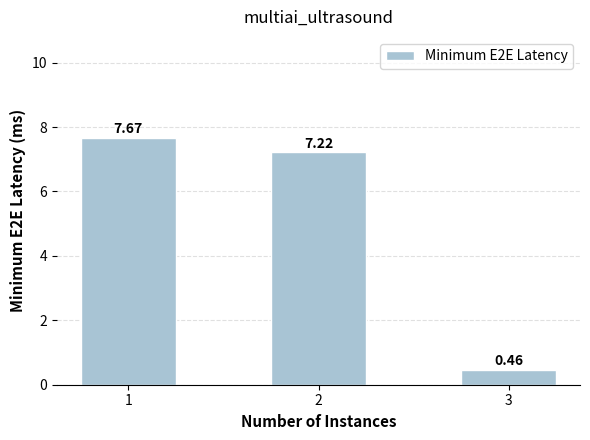

True or false: the data shows 7.7 at 1.

True